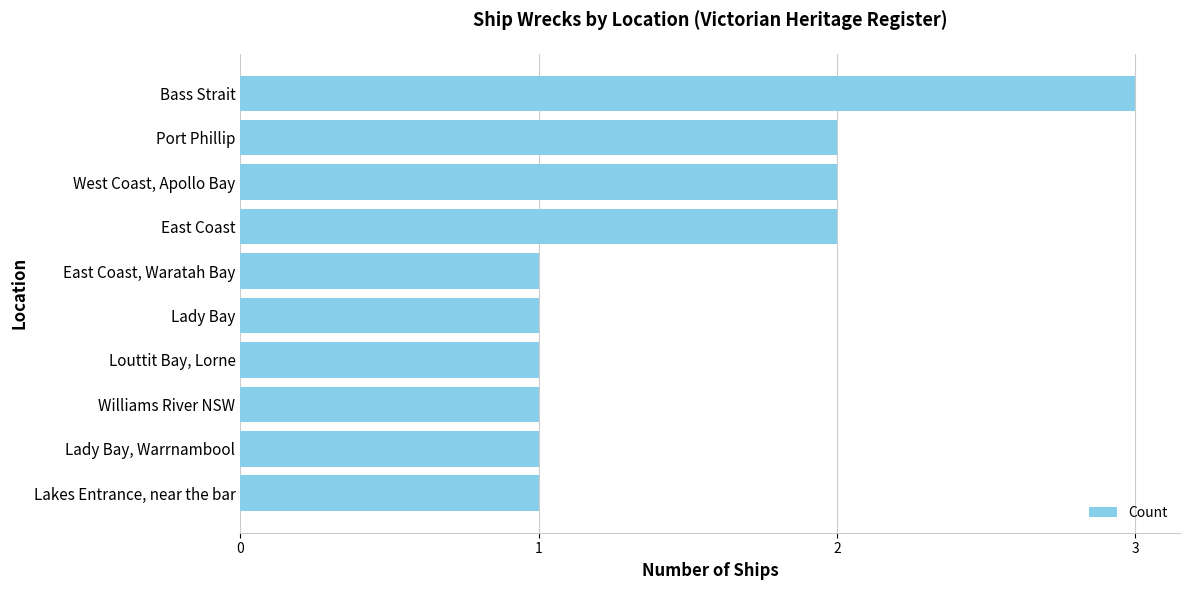

True or false: the data shows 5 at Bass Strait.

False